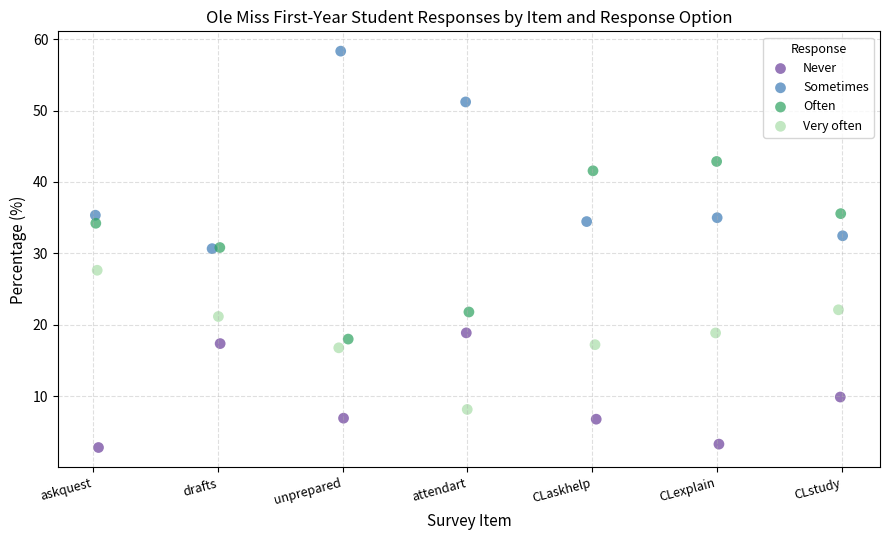

Which series reaches the maximum Y coordinate?

Sometimes